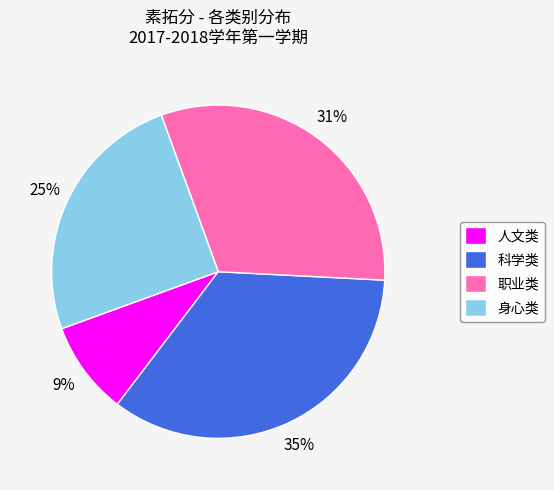

True or false: 科学类 accounts for 41% of the total.

False